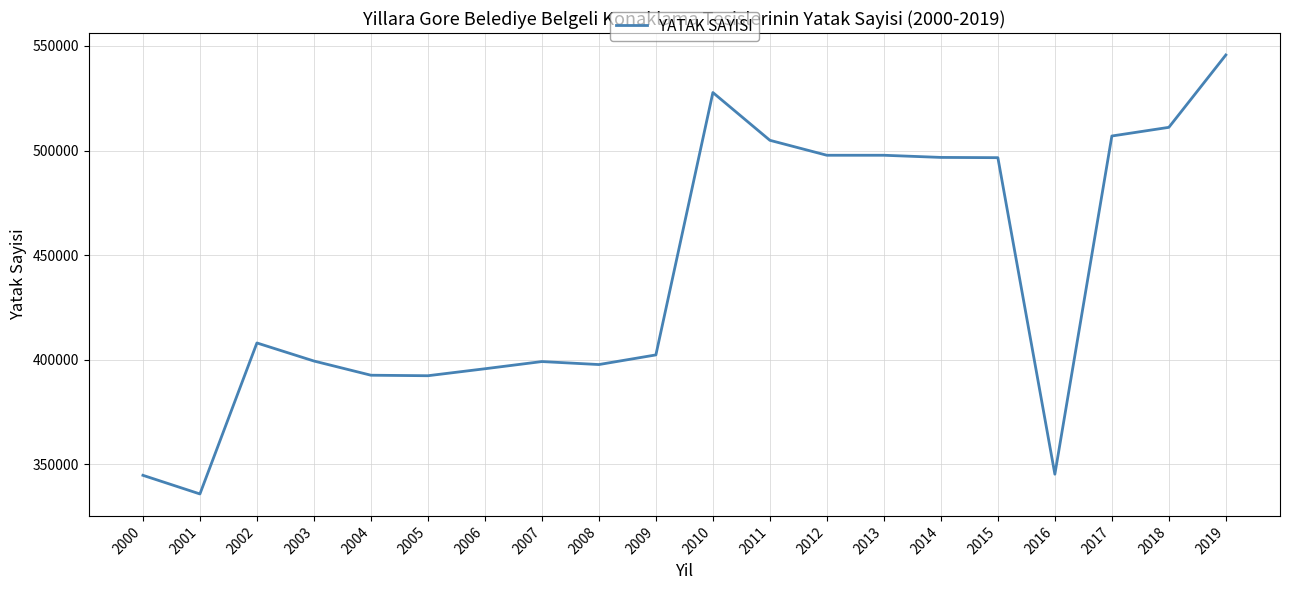

Approximately how many times larger is the value at 2013 compared to 2015?

1.0